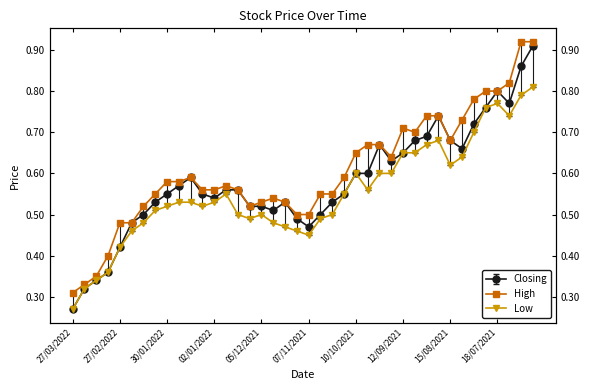

How many categories are shown in the chart?

40